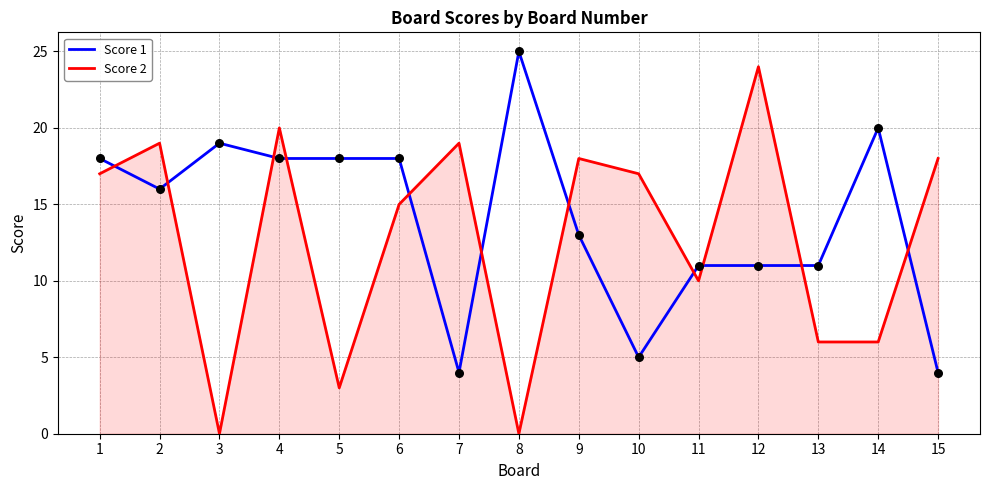

Where do Score 2 and Score 1 first cross each other?

1 and 2